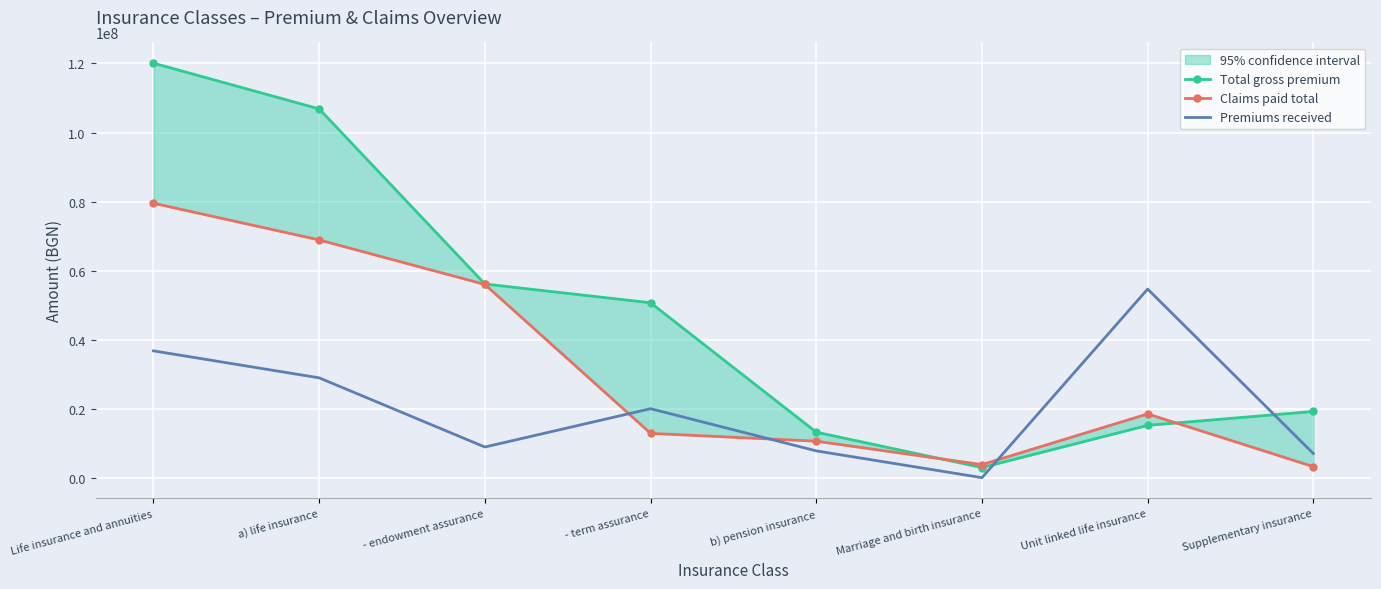

Reading right to left, list all the values displayed in this chart.

Total gross premium: Supplementary insurance=19240639.5	Unit linked life insurance=15209411.5	Marriage and birth insurance=2976524.5	b) pension insurance=13236898.2	- term assurance=50712090.7	- endowment assurance=56145010.4	a) life insurance=106857101.1	Life insurance and annuities=120093999.3
Claims paid total: Supplementary insurance=3254755.8	Unit linked life insurance=18521315.7	Marriage and birth insurance=3844888.8	b) pension insurance=10624211.2	- term assurance=12891864.5	- endowment assurance=56008396.2	a) life insurance=68900260.7	Life insurance and annuities=79524471.9
Premiums received: Supplementary insurance=7049217.2	Unit linked life insurance=54678937.1	Marriage and birth insurance=57906.2	b) pension insurance=7818540.5	- term assurance=20030737.6	- endowment assurance=8934332.4	a) life insurance=28965070.0	Life insurance and annuities=36783610.6